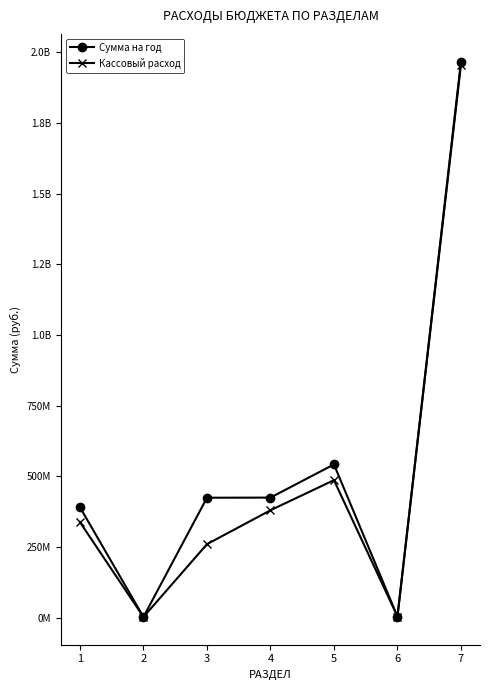

What is the sum of the Кассовый расход values at 2 and 1?

341370419.0